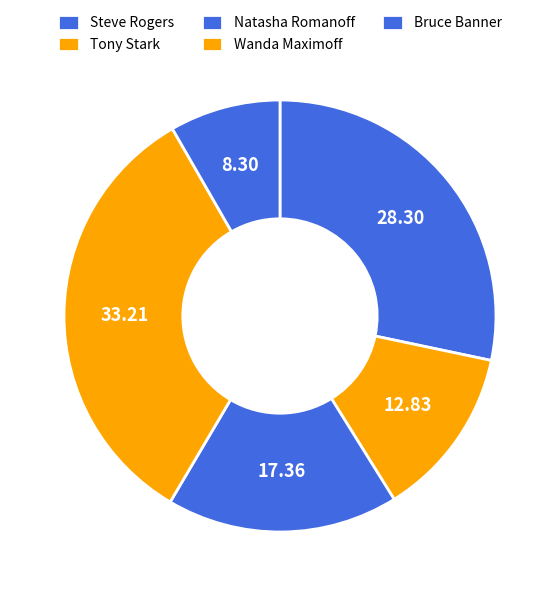

What is the total percentage of Steve Rogers and Tony Stark?

41.1%